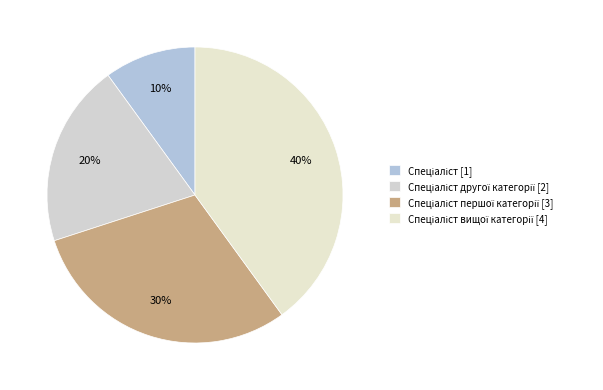

To the nearest percent, what is the average slice percentage?

25%